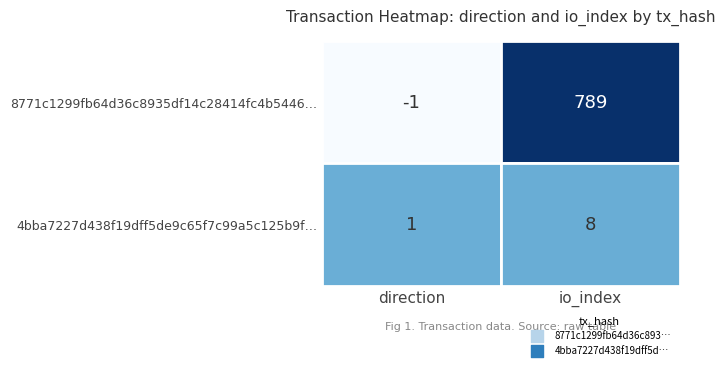

Rank the series by their average value, from highest to lowest.

8771c1299fb64d36c8935df14c28414fc4b5446, 4bba7227d438f19dff5de9c65f7c99a5c125b9f